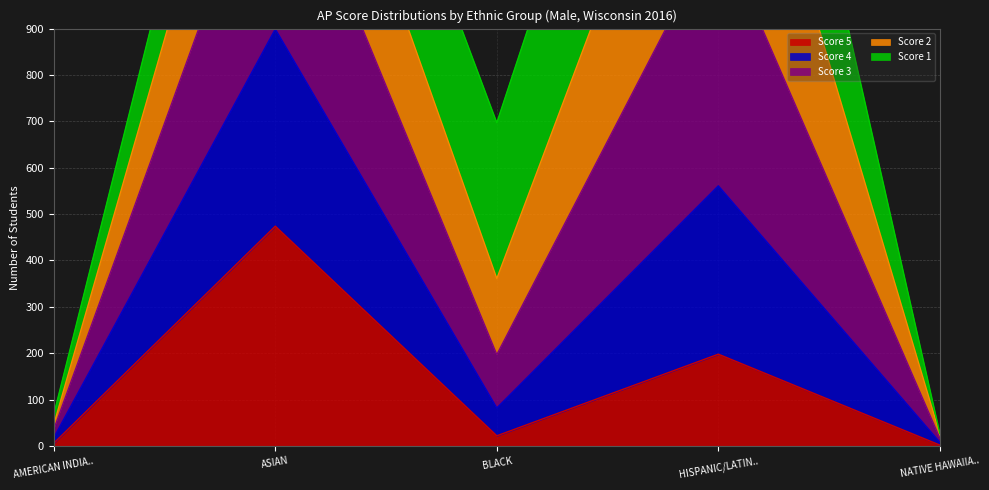

The Score 5 series shows 22 at BLACK. True or false?

True